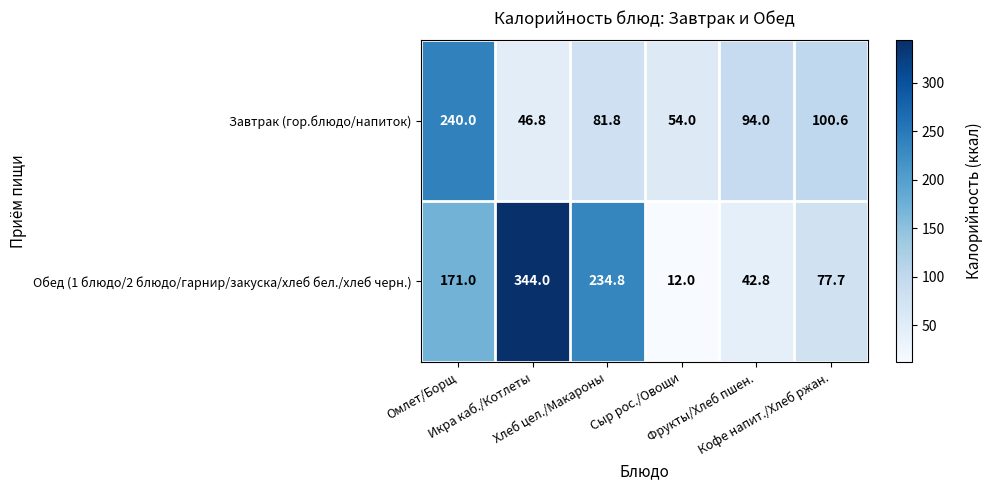

Rank the series by their maximum value, from lowest to highest.

Завтрак (гор.блюдо/напиток), Обед (1 блюдо/2 блюдо/гарнир/закуска/хлеб бел./хлеб черн.)